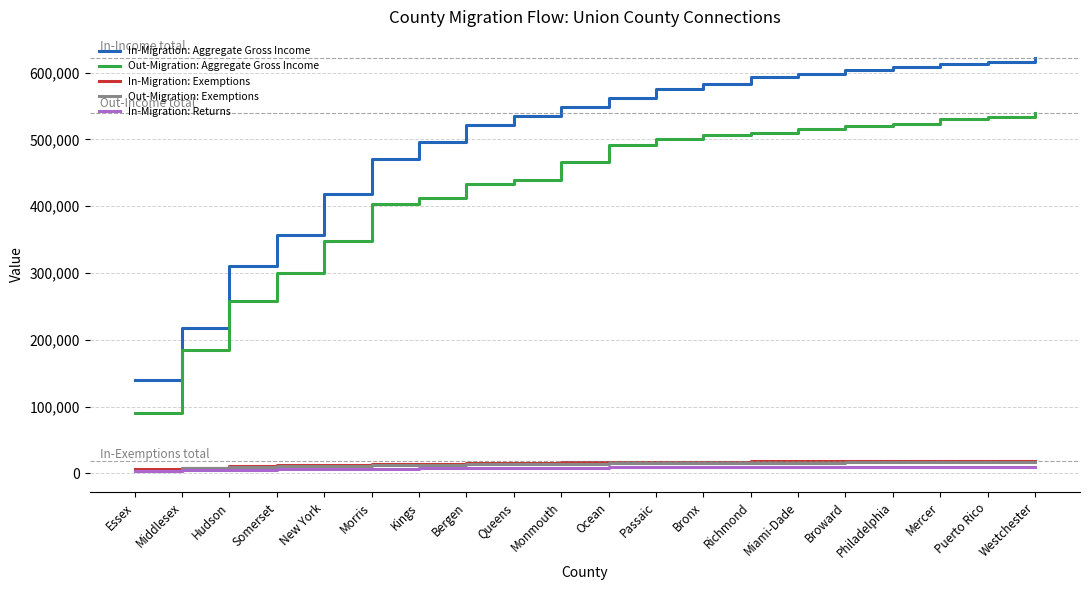

How many lines are shown in the chart?

5